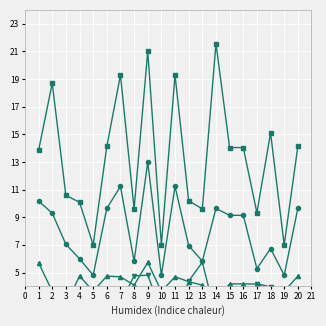

At which label does rade9_bin_1q reach its peak?

9